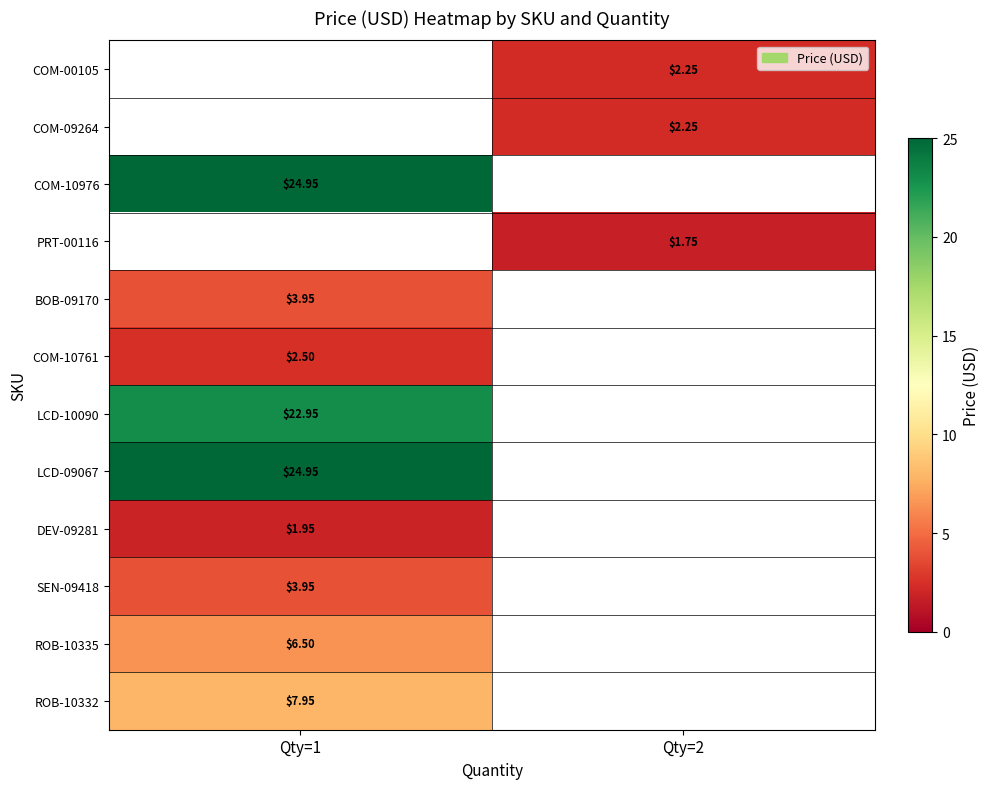

Between Qty=1 and Qty=2, which is larger?

Qty=2